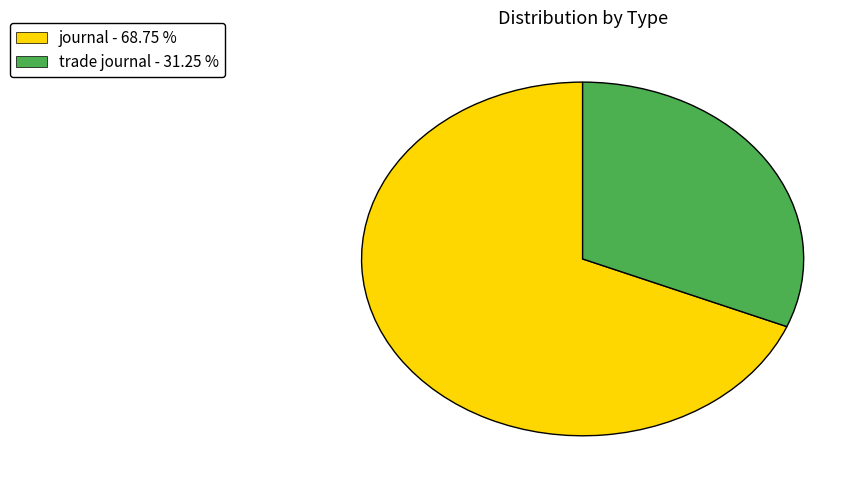

Which slice represents more than half of the pie?

journal